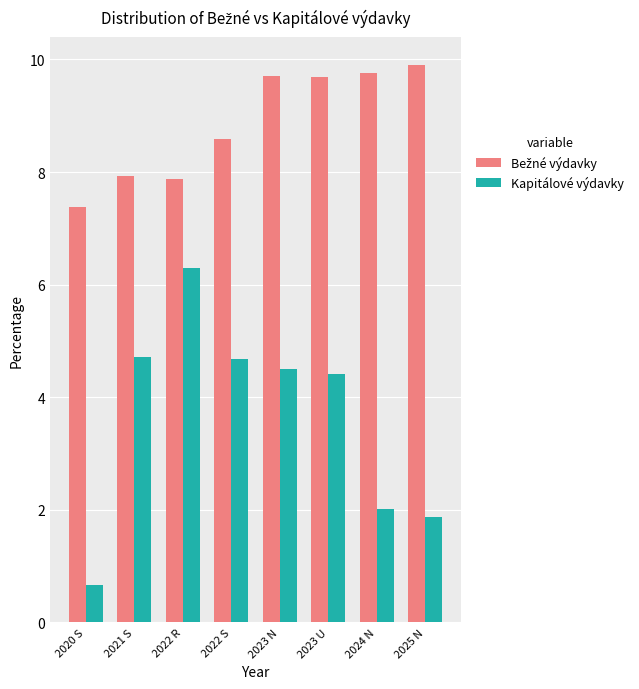

Which label corresponds to the largest value in the chart?

2025 N